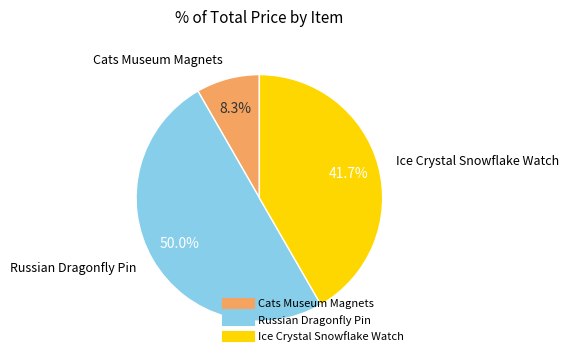

What percentage do Cats Museum Magnets and Ice Crystal Snowflake Watch together represent?

50.0%